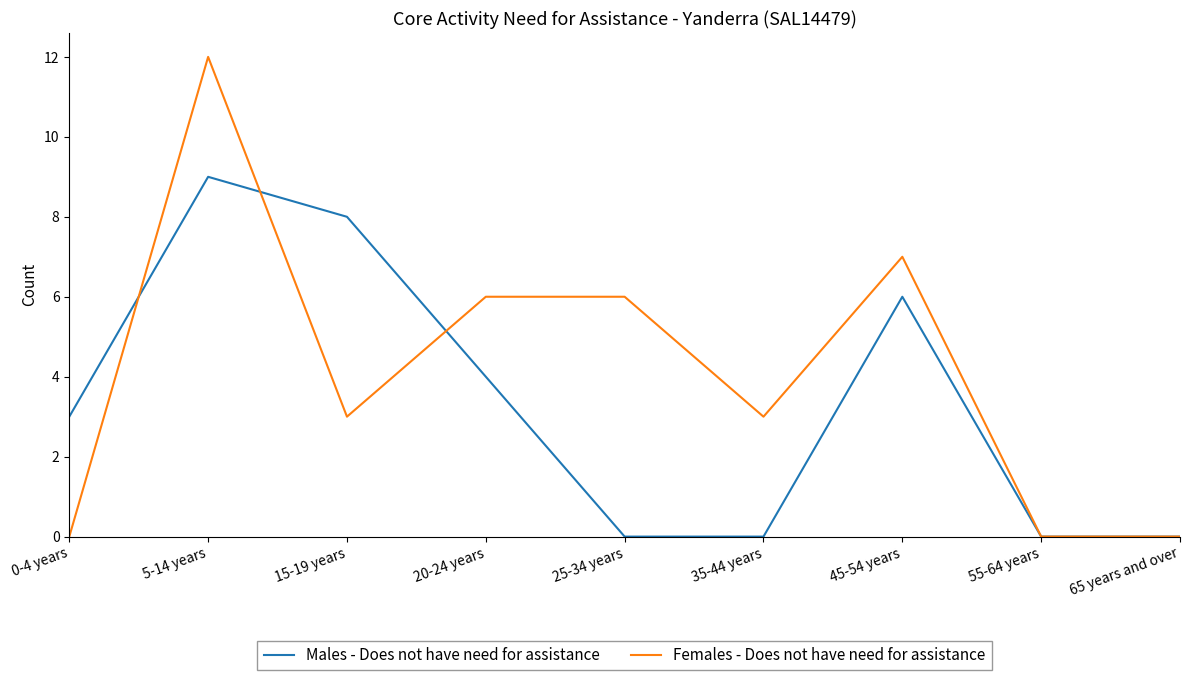

What is the difference between the highest and lowest values at 15-19 years?

5